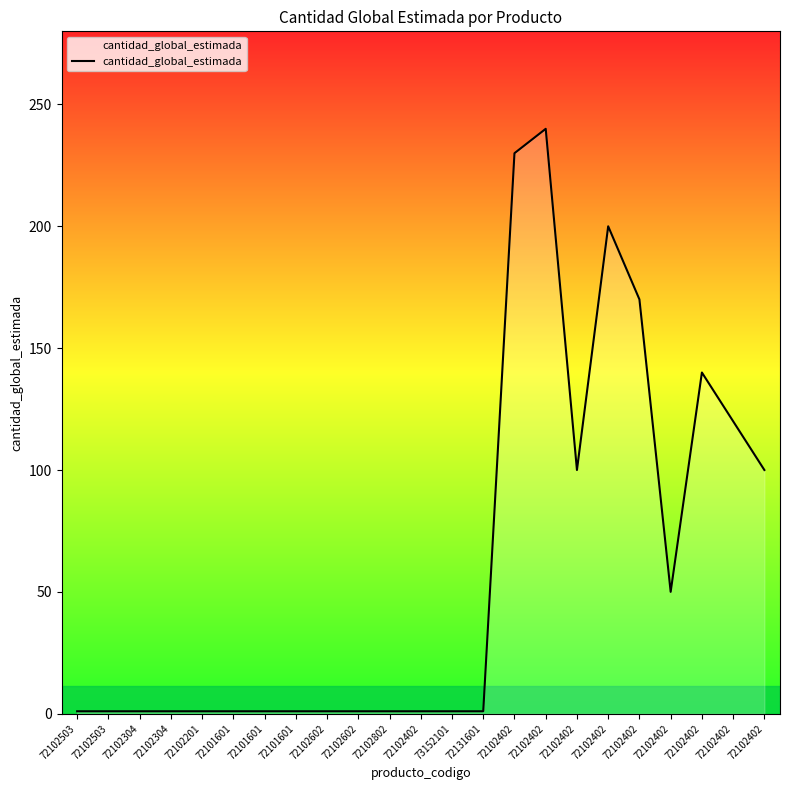

How many lines are shown in the chart?

1